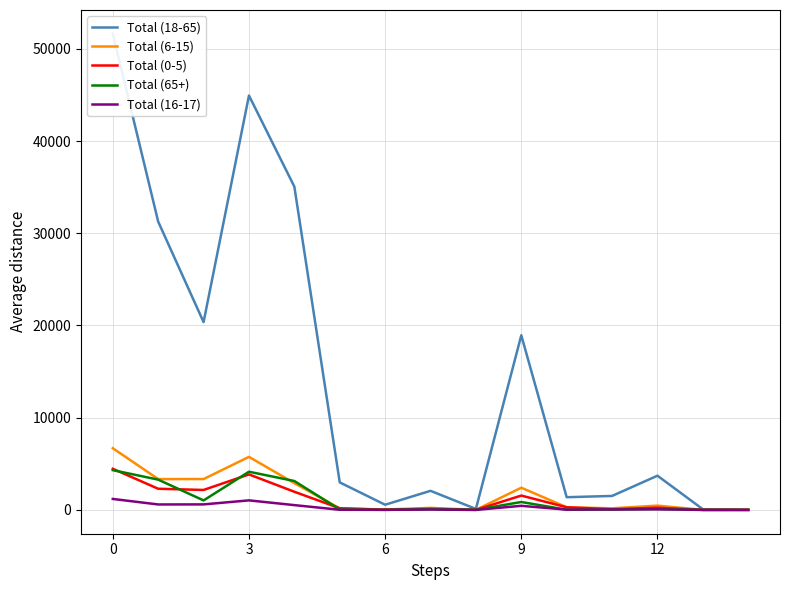

The value of Total (65+) at 0 is 1423. True or false?

False